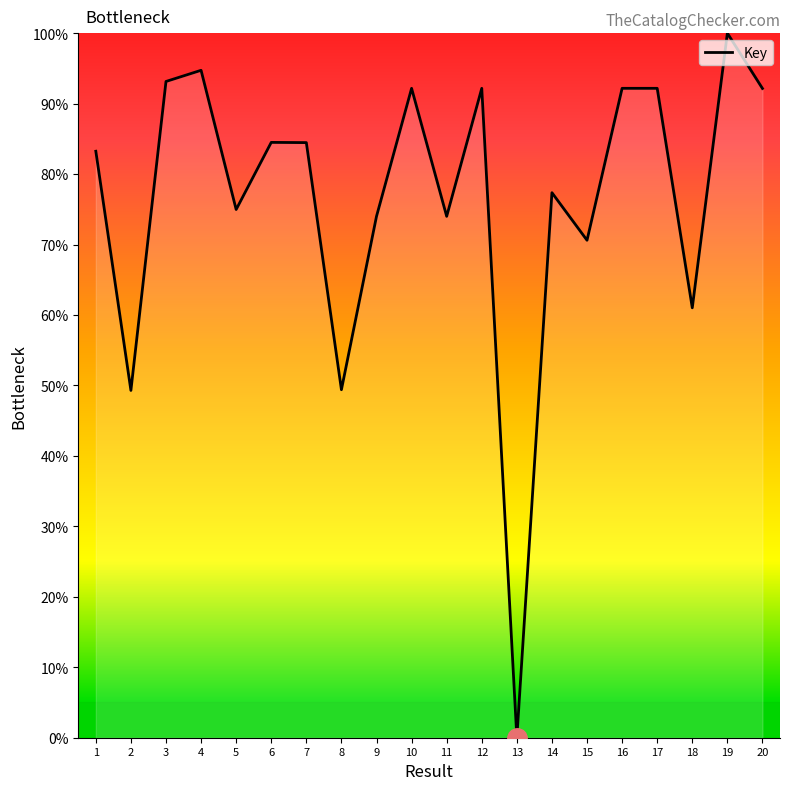

Is it true that the value at 3 is 32.3?

False